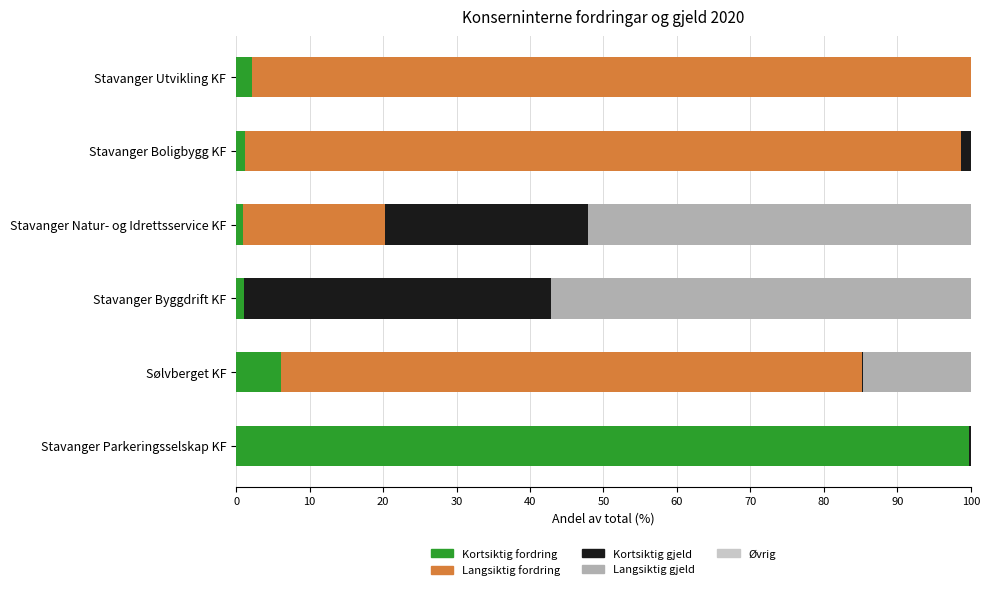

The value of Kortsiktig fordring at Stavanger Utvikling KF is 2.1. True or false?

True